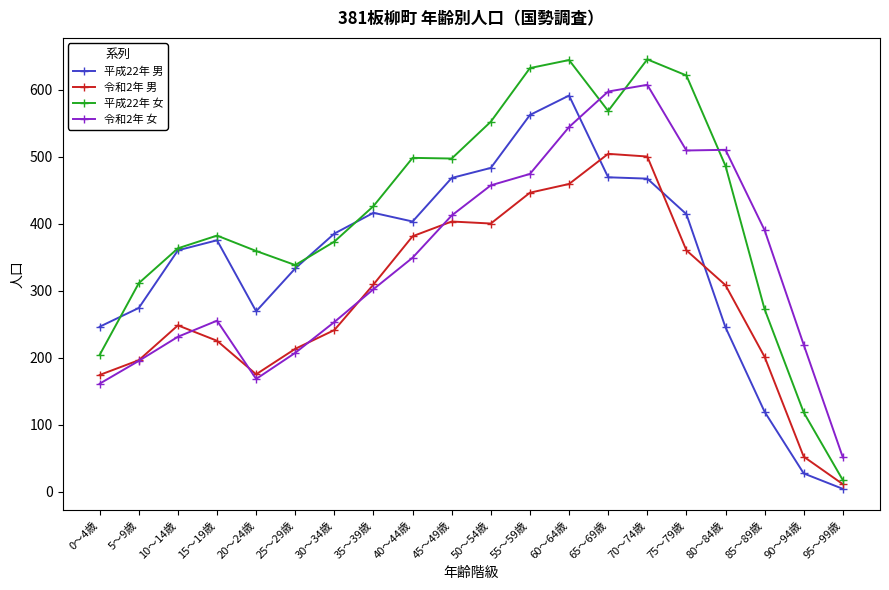

What is the difference between the highest and lowest values at 65～69歳?

128